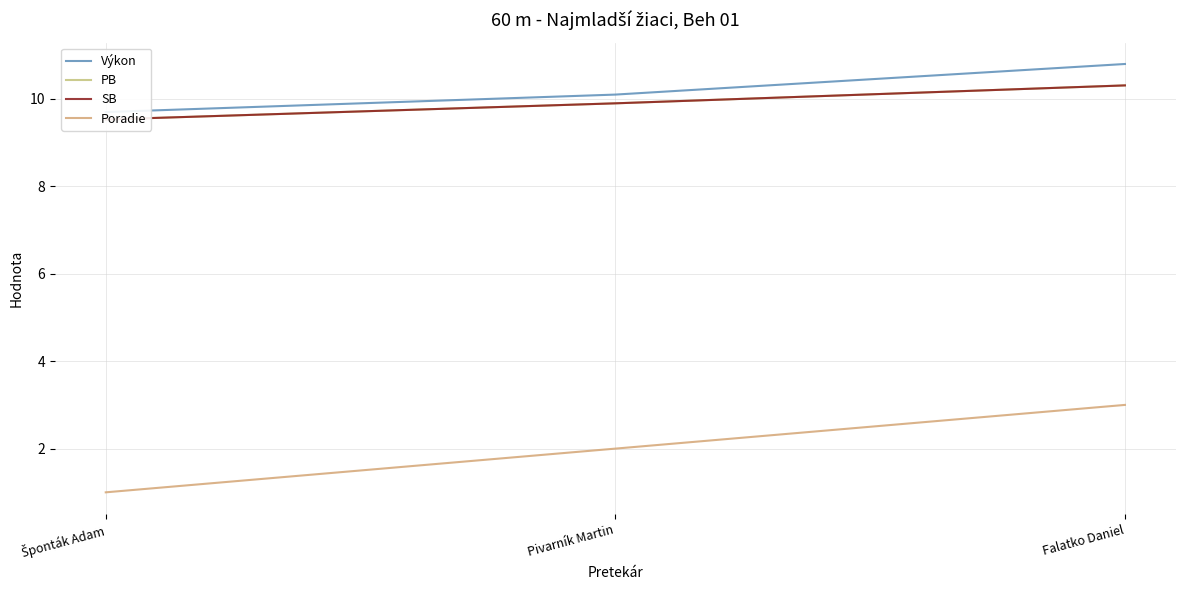

List the labels in order of PB value, smallest first.

Šponták Adam, Pivarník Martin, Falatko Daniel